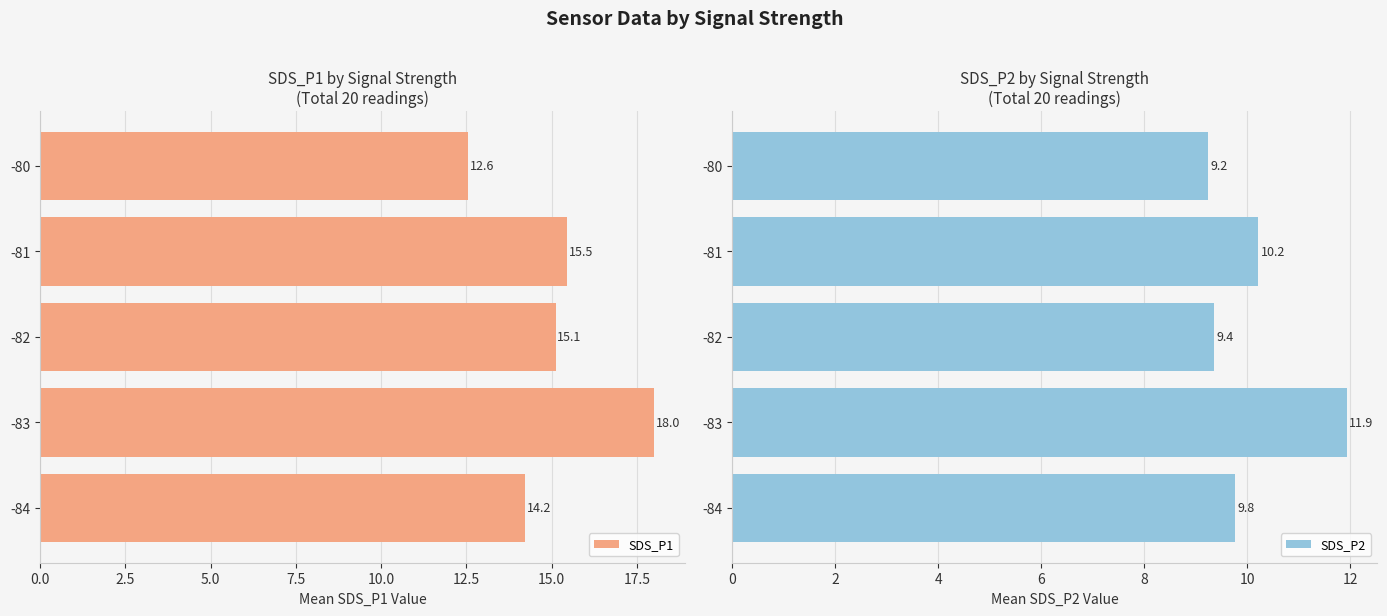

What is the smallest value displayed?

9.2